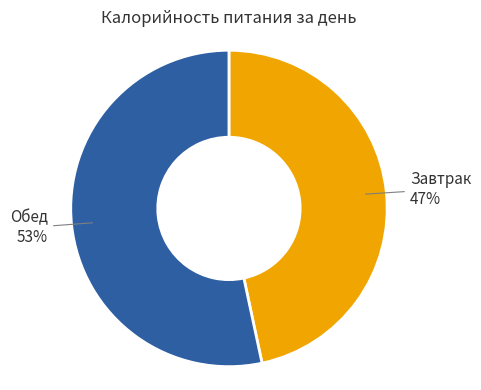

To the nearest percent, what is the combined percentage of Завтрак and Обед?

100%